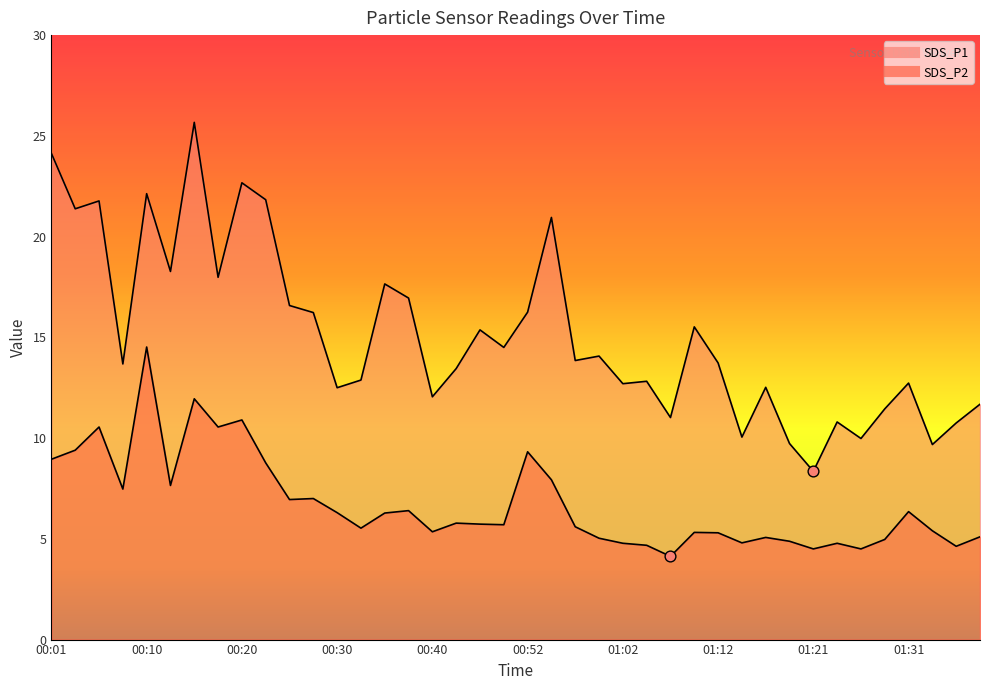

Which series reaches the minimum Y coordinate?

SDS_P2